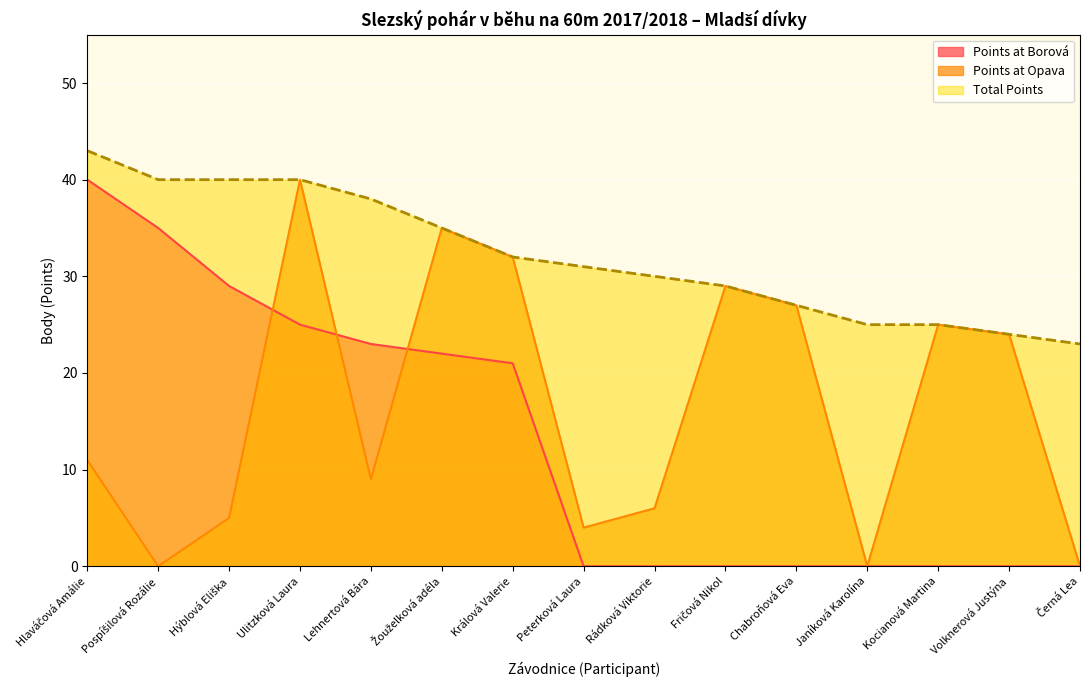

True or false: Points at Opava has a value of 15 at Janíková Karolína.

False